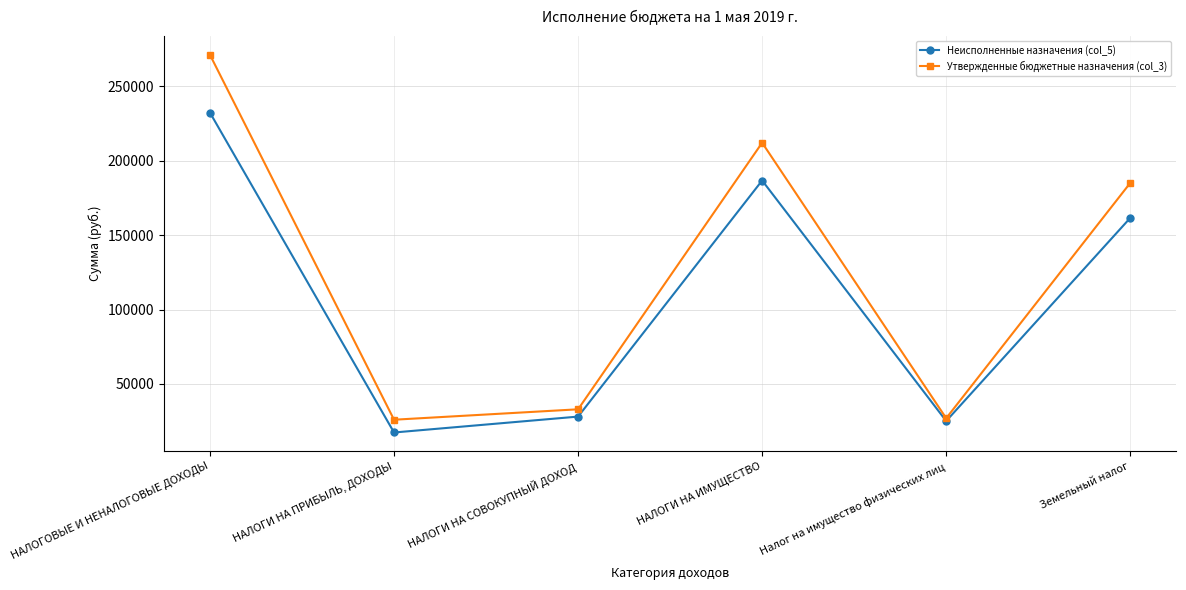

Read the Утвержденные бюджетные назначения (col_3) value at НАЛОГИ НА ИМУЩЕСТВО.

212000.0